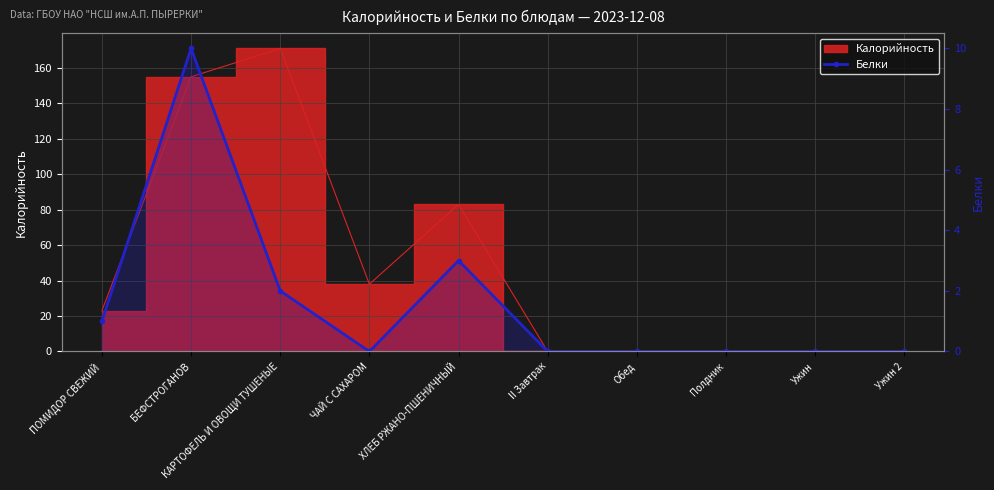

How many values are above zero?

4